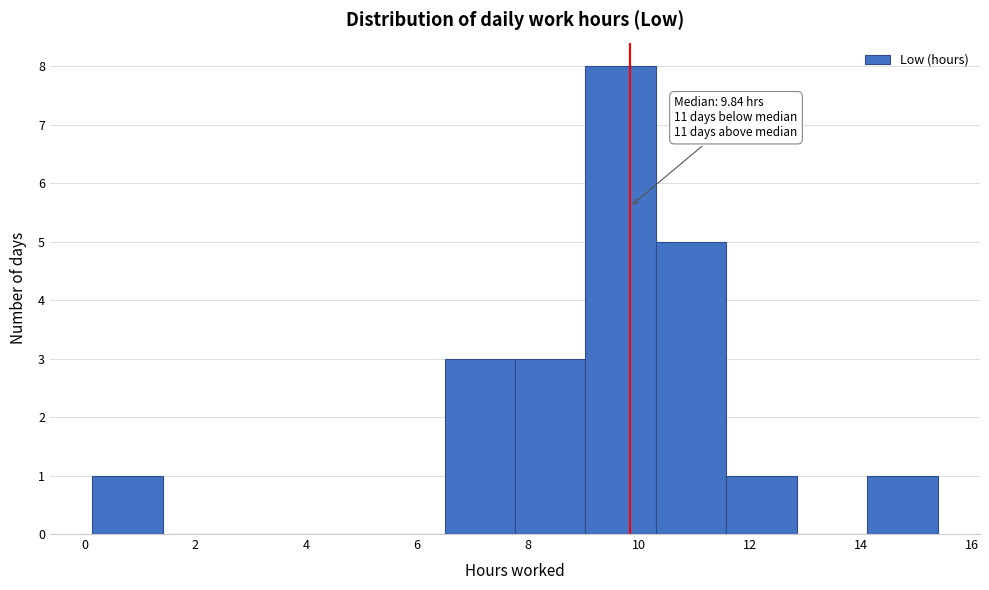

Over which range of the x-axis is the bar tallest?

9.0 to 10.4